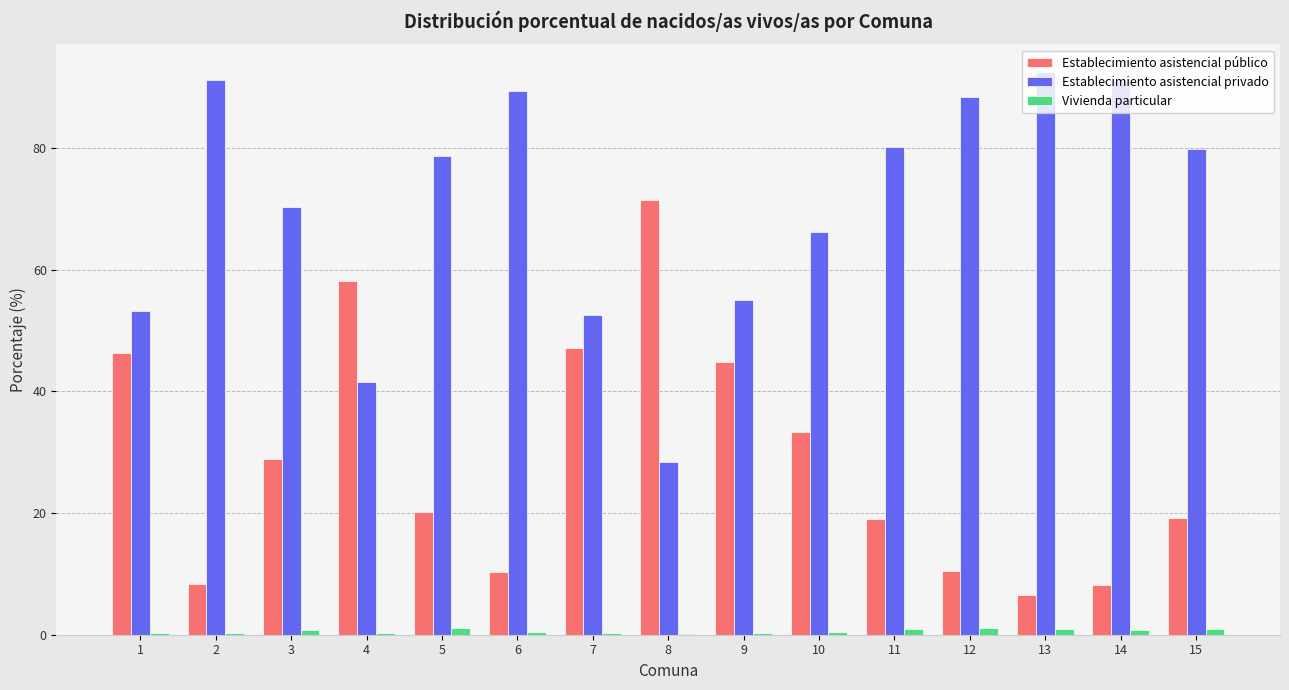

Is the value of Vivienda particular at 13 greater than the value of Establecimiento asistencial privado at 11?

No